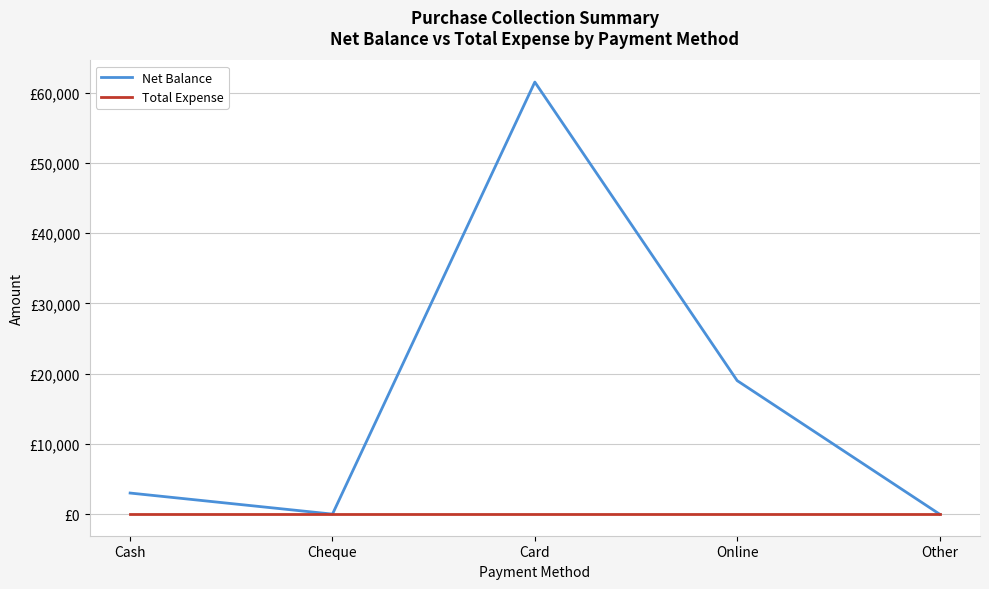

Which series changed the most between Cash and Cheque?

Net Balance